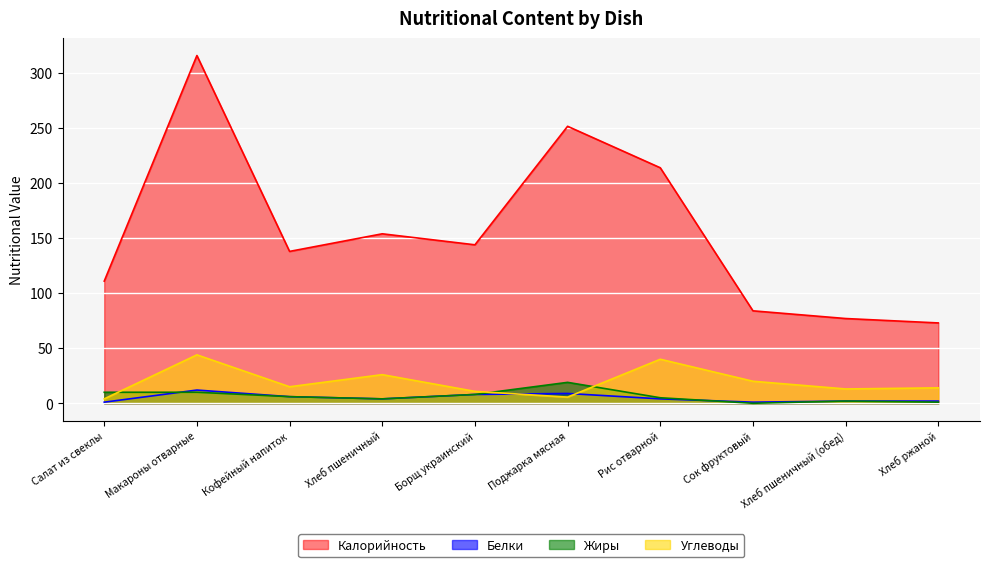

What is the maximum value for Жиры?

19.0